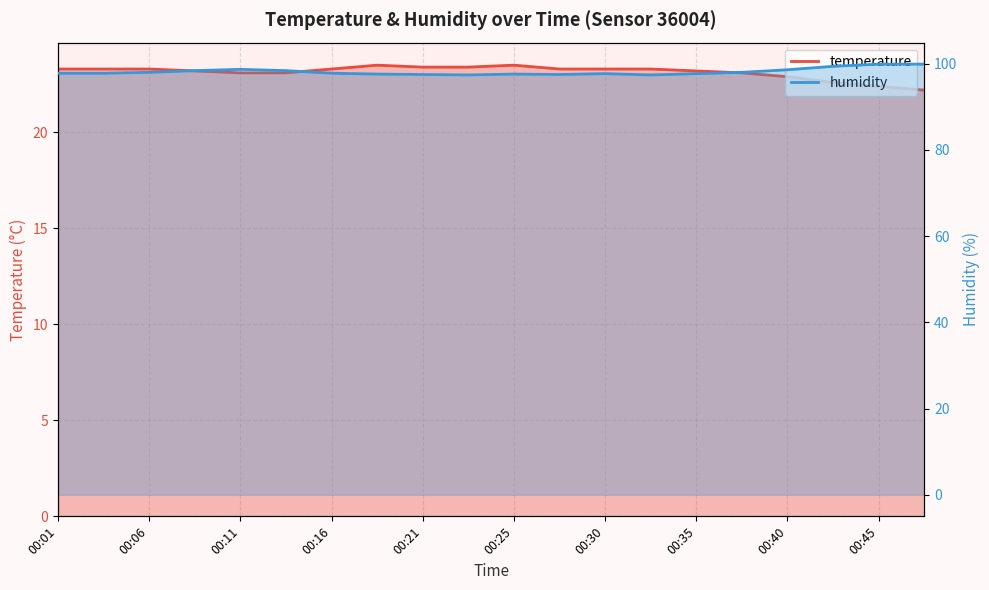

How many lines are shown in the chart?

2